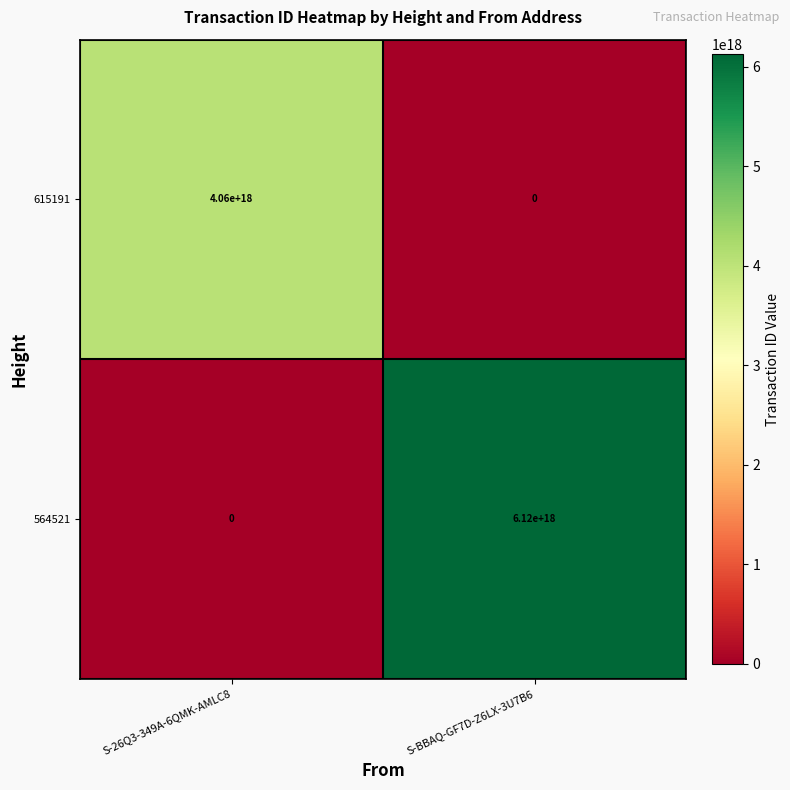

At which category does the chart reach its peak across all series?

S-BBAQ-GF7D-Z6LX-3U7B6